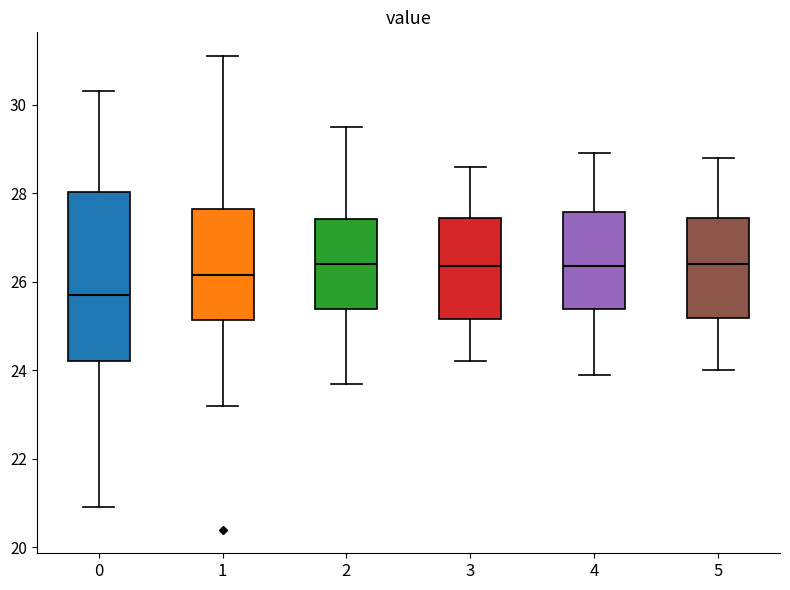

Reading left to right, read every box against the y-axis: the position of its median line, the range the box covers, and the ends of its whiskers. The values are not printed on the chart, so give them approximately, as read against the axis.

0: median 25.8, box 24.2 to 28.0, whiskers 21.0 to 30.4
1: median 26.2, box 25.2 to 27.6, whiskers 23.2 to 31.2
2: median 26.4, box 25.4 to 27.4, whiskers 23.8 to 29.6
3: median 26.4, box 25.2 to 27.4, whiskers 24.2 to 28.6
4: median 26.4, box 25.4 to 27.6, whiskers 24.0 to 29.0
5: median 26.4, box 25.2 to 27.4, whiskers 24.0 to 28.8